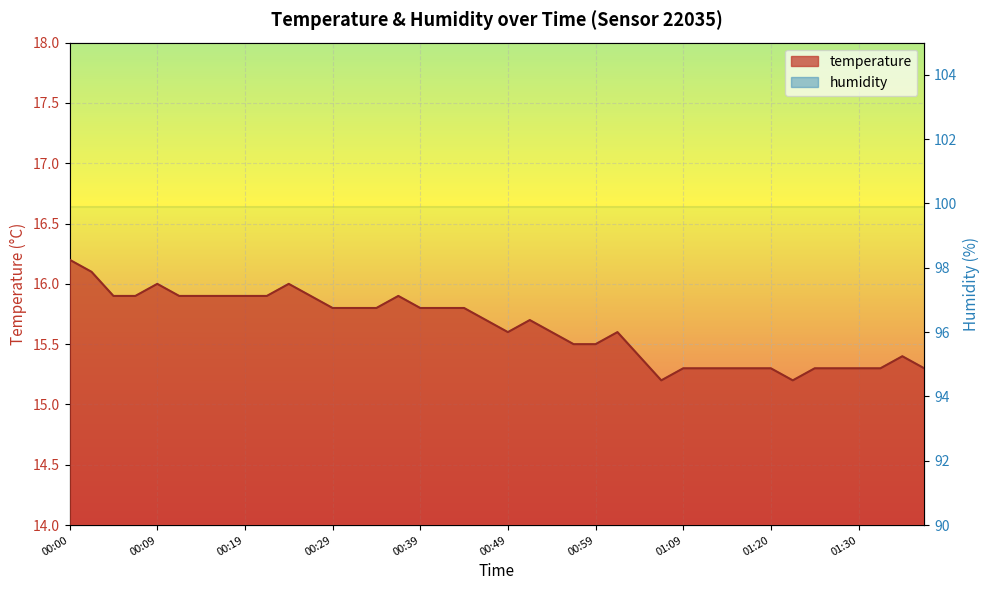

The value at 00:29 is 15.8. True or false?

True